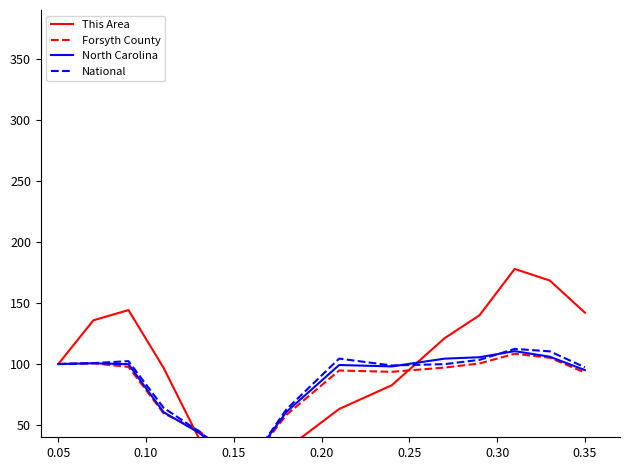

How many data points does each series have?

15